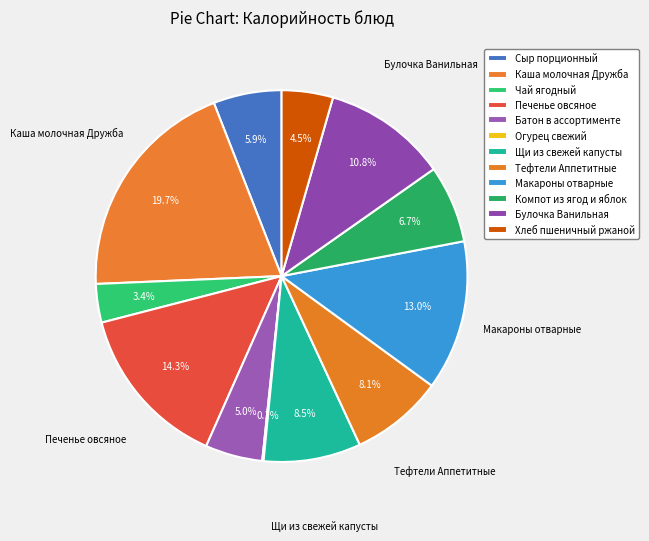

How many slices are in this pie chart?

12